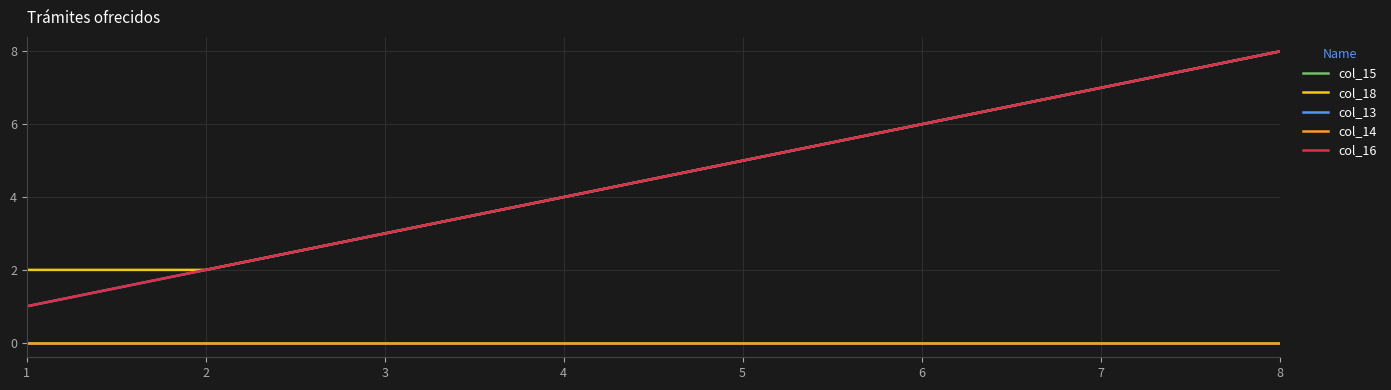

What is the total value across all series at 5?

15